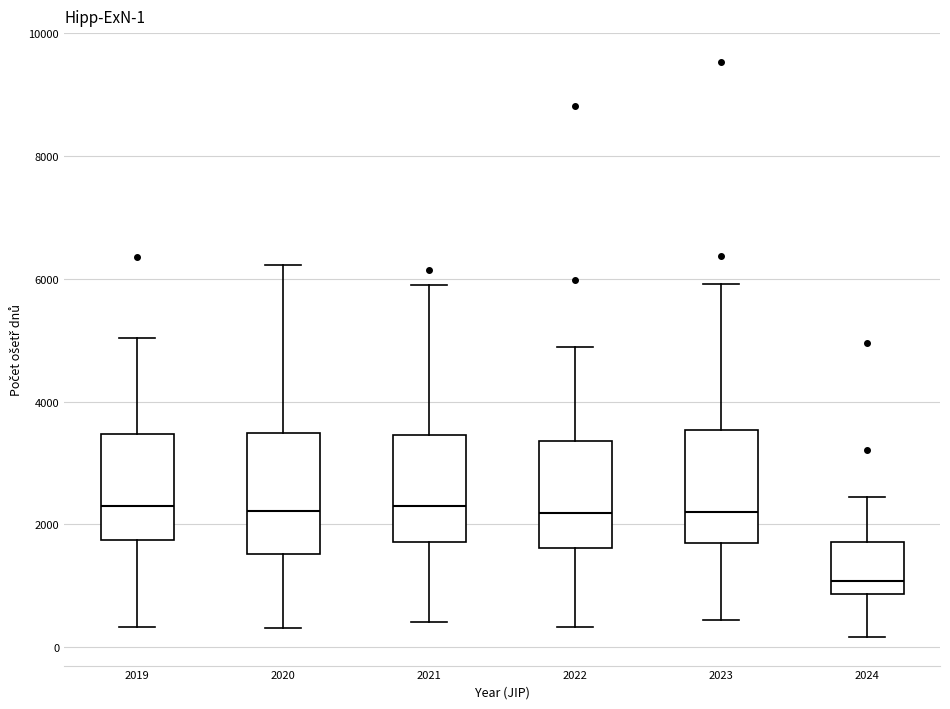

Which box's median line is the lowest?

2024